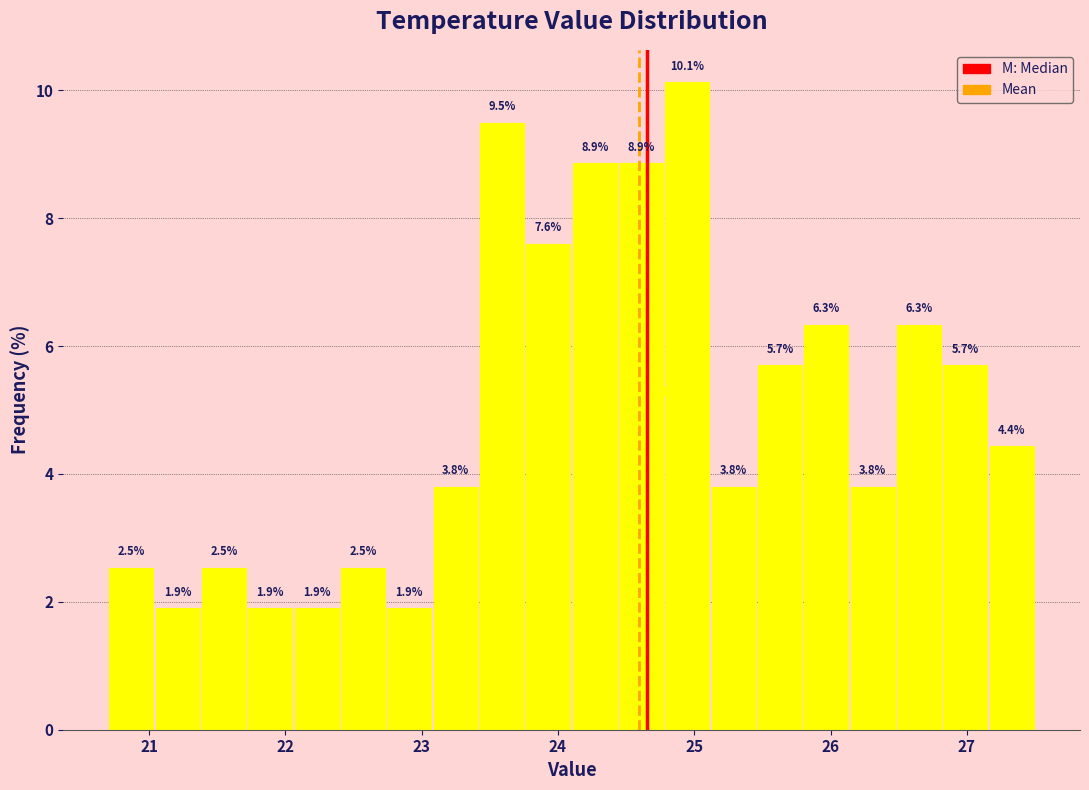

Around what value on the x-axis is the tallest bar? Give the approximate position of its centre, as read against the axis.

25.0